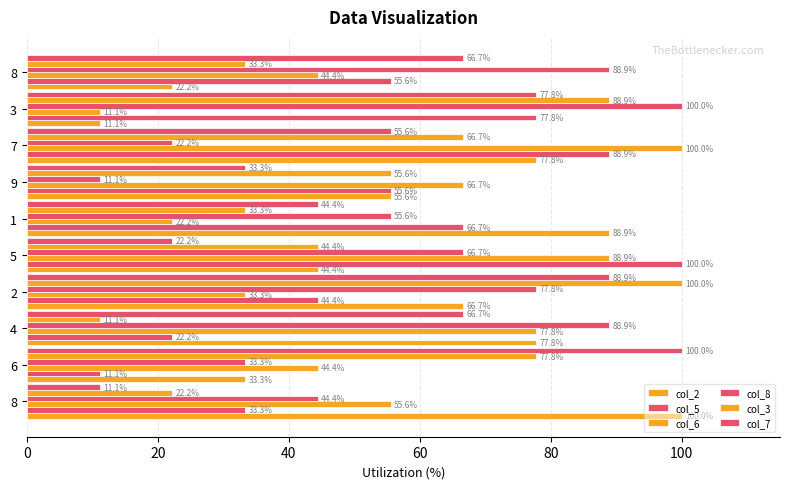

How many data points in col_2 are above 66?

5